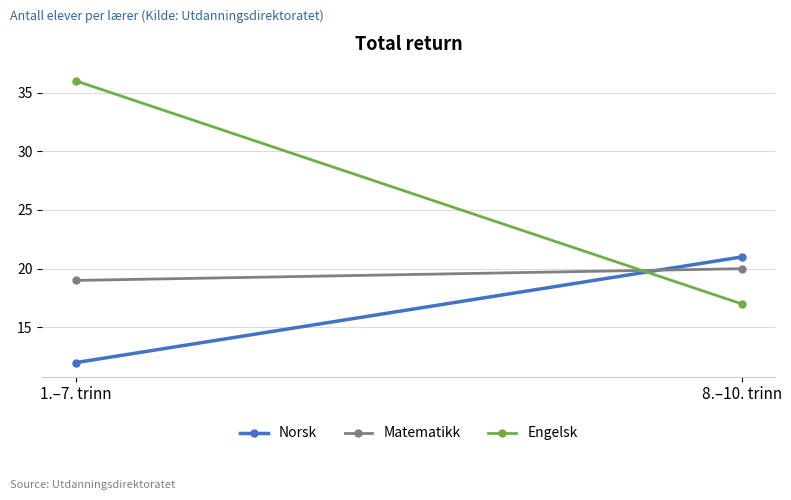

Reading right to left, transcribe all the data shown in this chart.

Norsk: 8.–10. trinn=21	1.–7. trinn=12
Matematikk: 8.–10. trinn=20	1.–7. trinn=19
Engelsk: 8.–10. trinn=17	1.–7. trinn=36